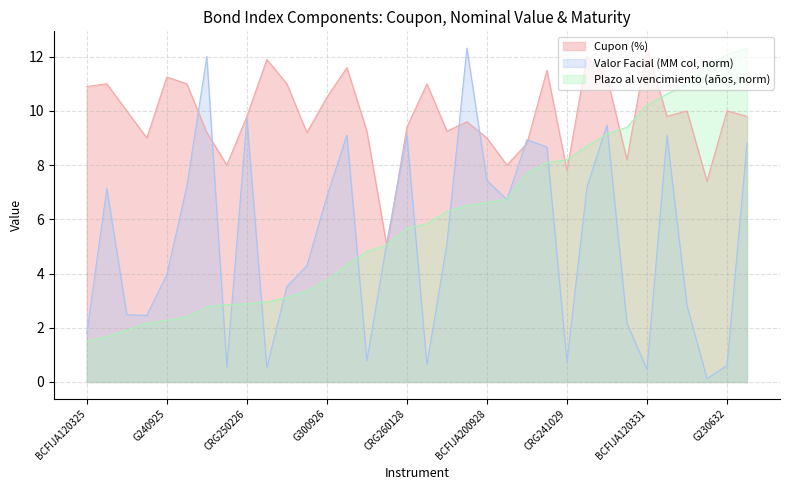

What is the label of the 12th point from the left?

CRG240626